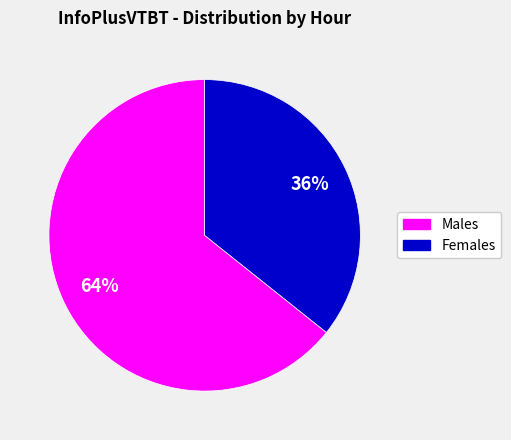

Is there any slice that represents more than half of the pie?

Yes